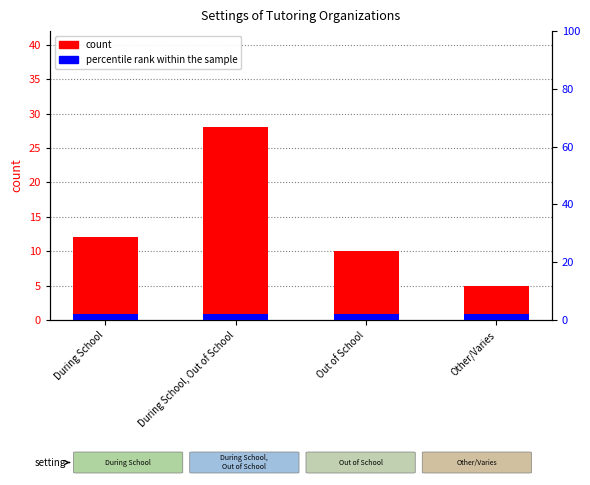

Rank the categories by percentile rank within the sample value from highest to lowest.

During School, During School, Out of School, Out of School, Other/Varies